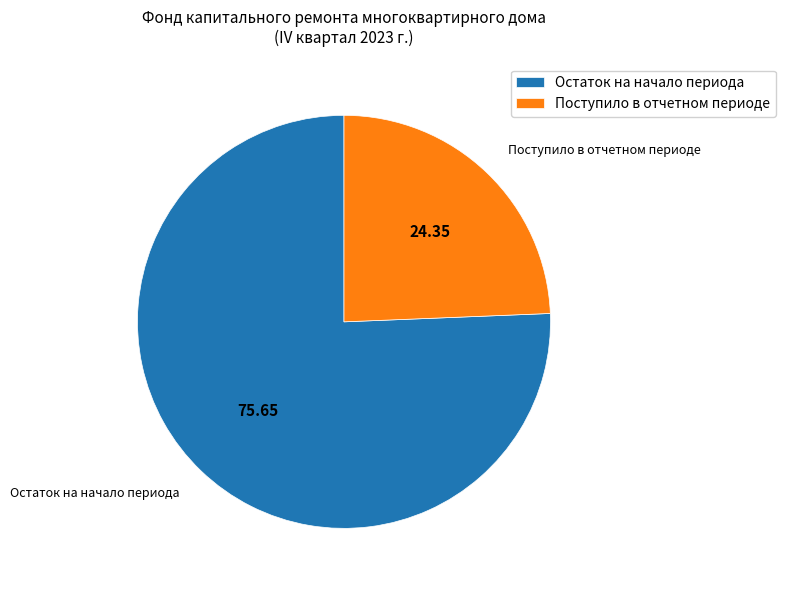

Which slice is the smallest?

Поступило в отчетном периоде